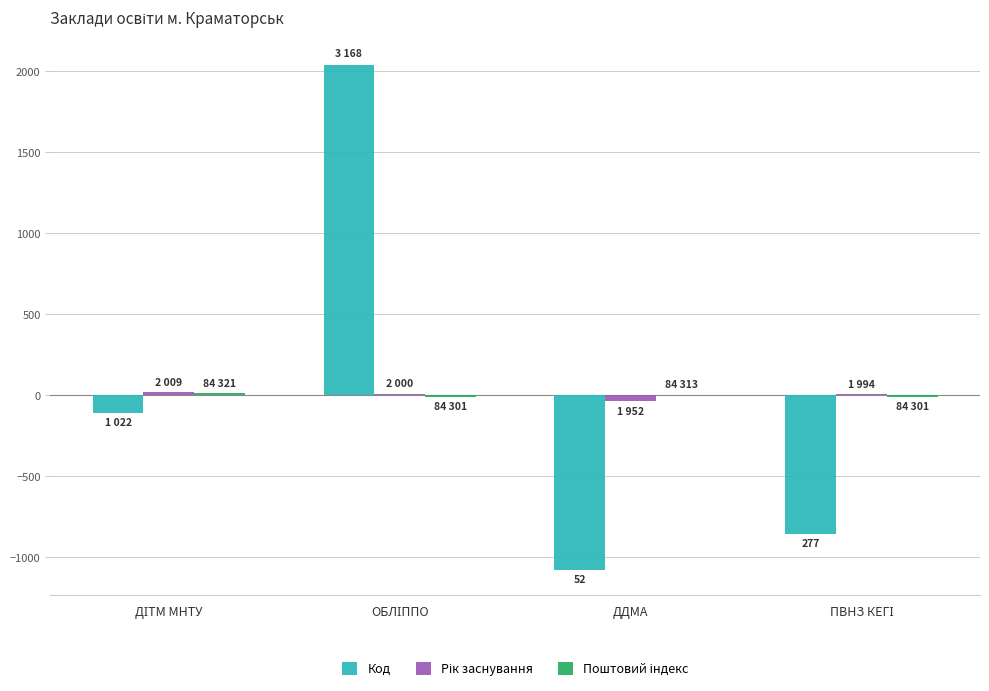

Where does the Поштовий індекс series first go above 4?

ДІТМ МНТУ